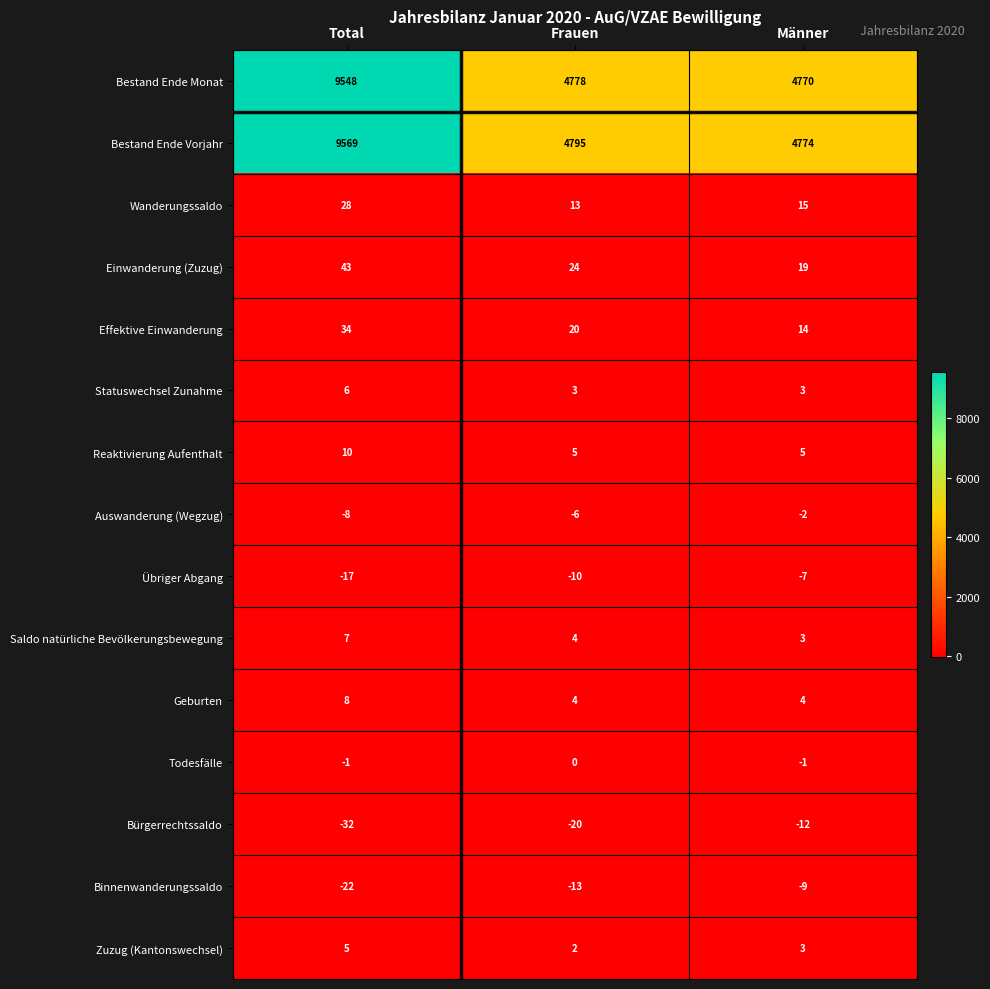

At how many categories does at least one series exceed 3323?

3